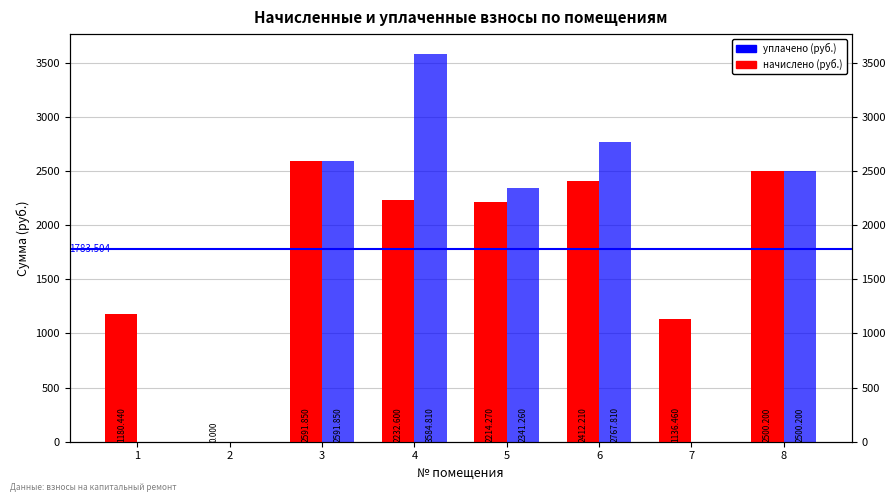

True or false: уплачено has a value of 2390.9 at 1.

False